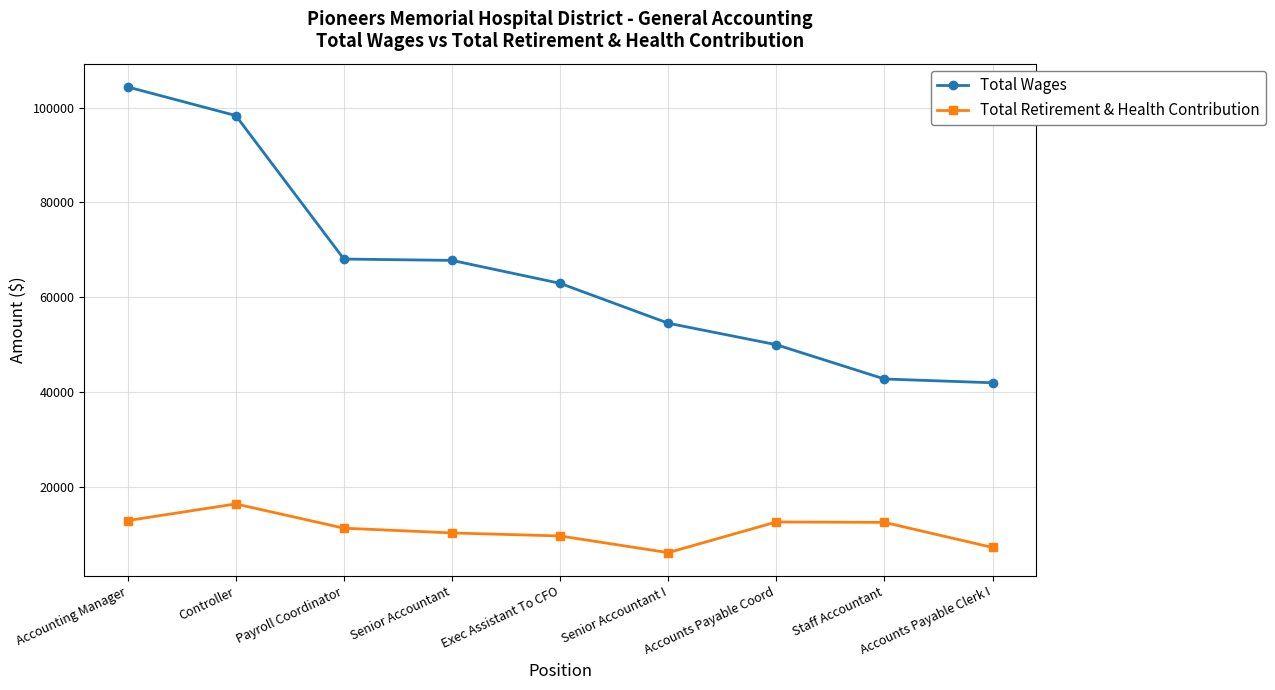

Rank the series at Staff Accountant from highest to lowest value.

Total Wages, Total Retirement & Health Contribution